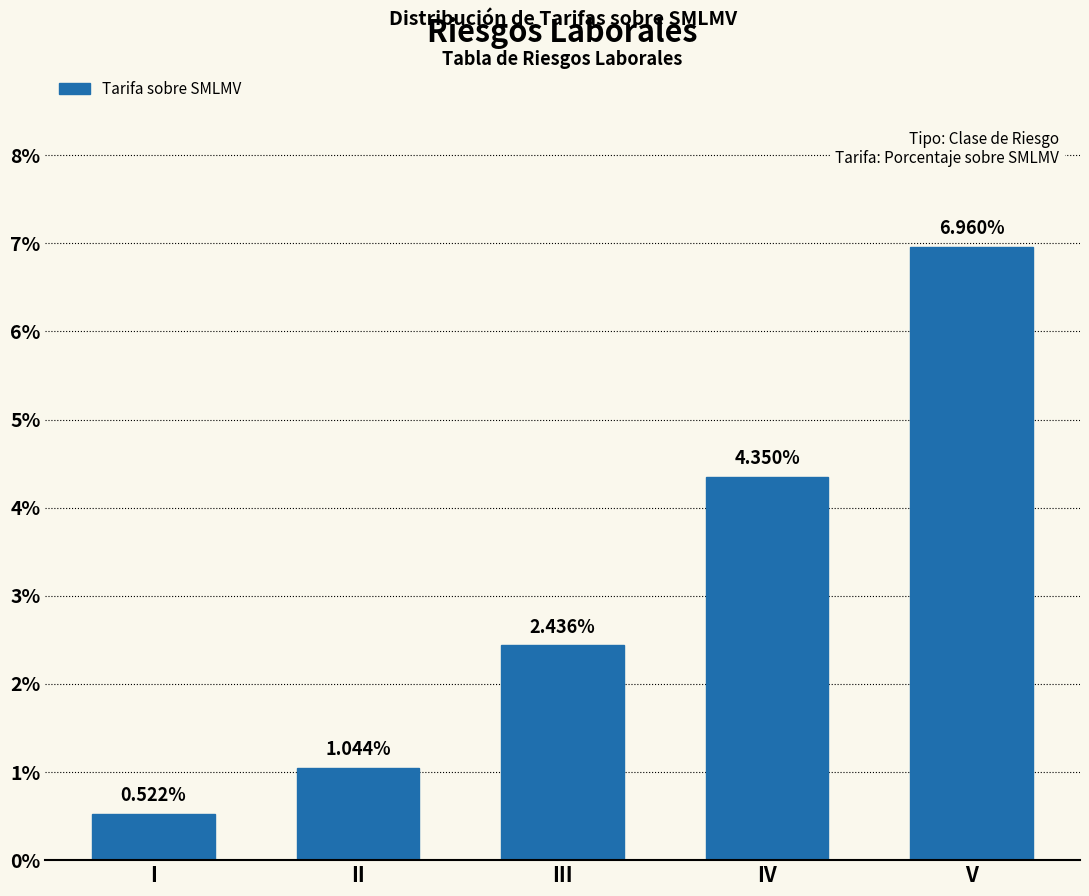

Does the chart contain any negative values?

No